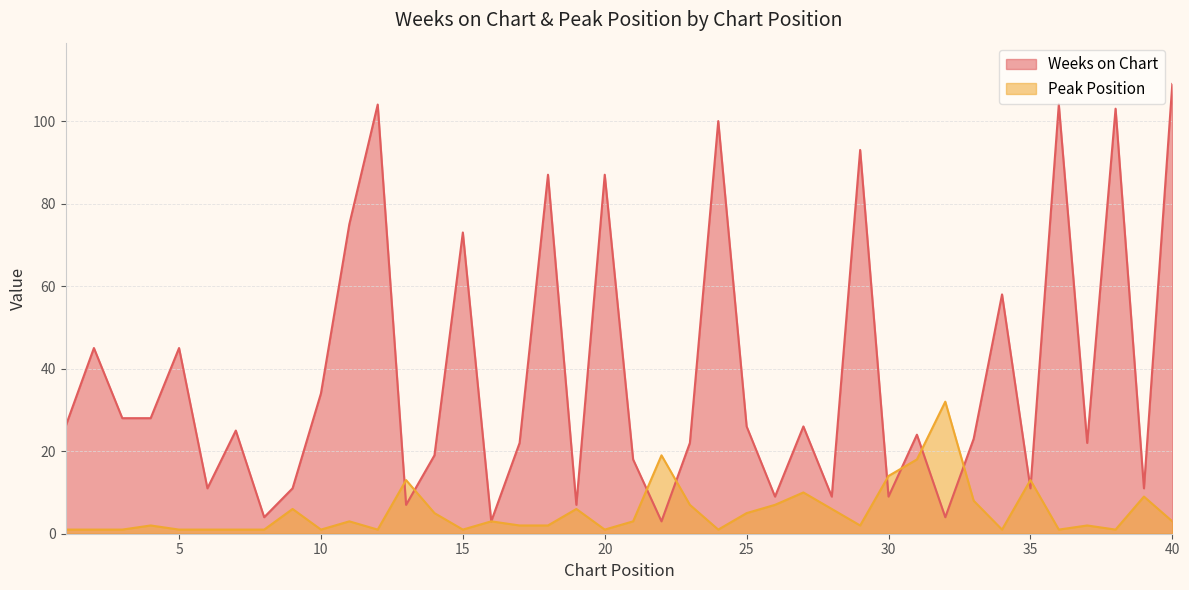

At how many categories does at least one series exceed 53?

11